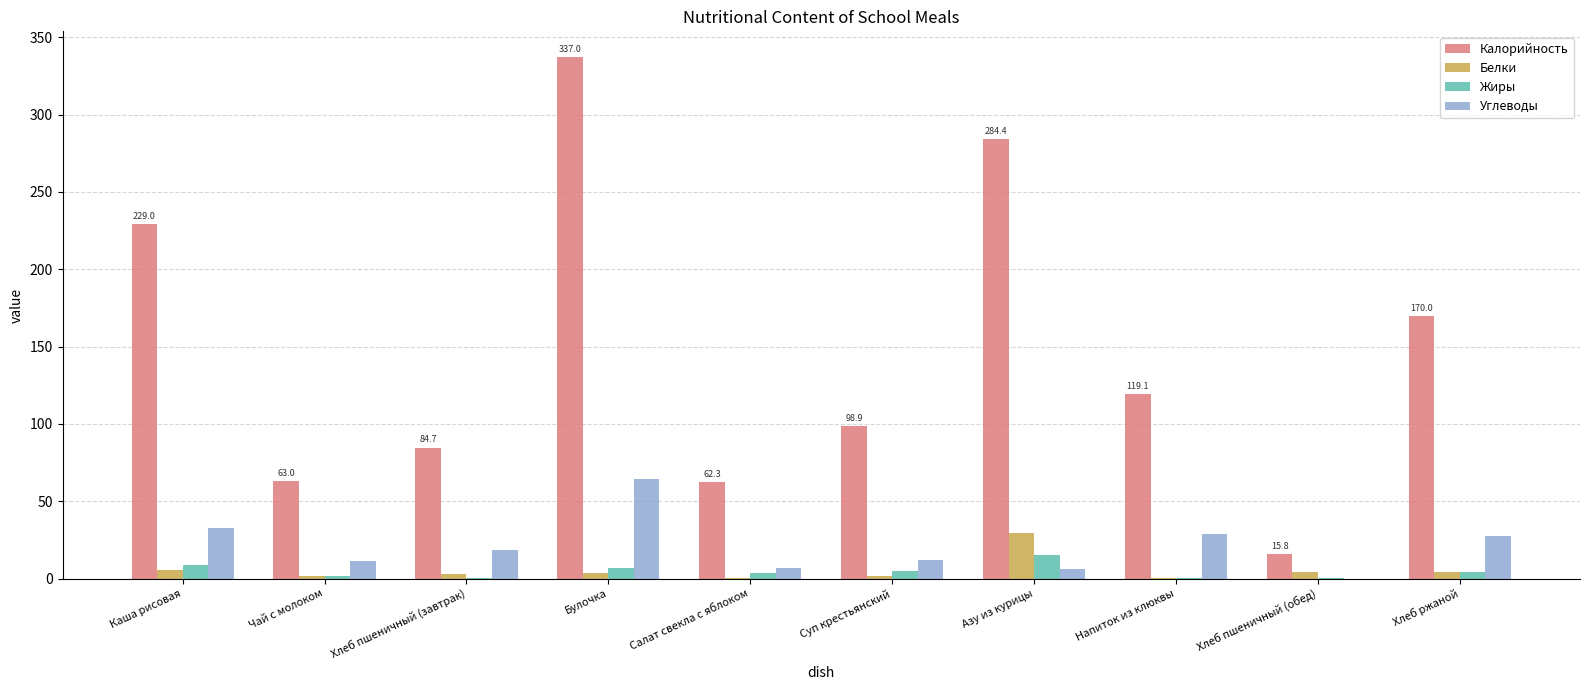

The Калорийность series shows 48.4 at Хлеб пшеничный (завтрак). True or false?

False